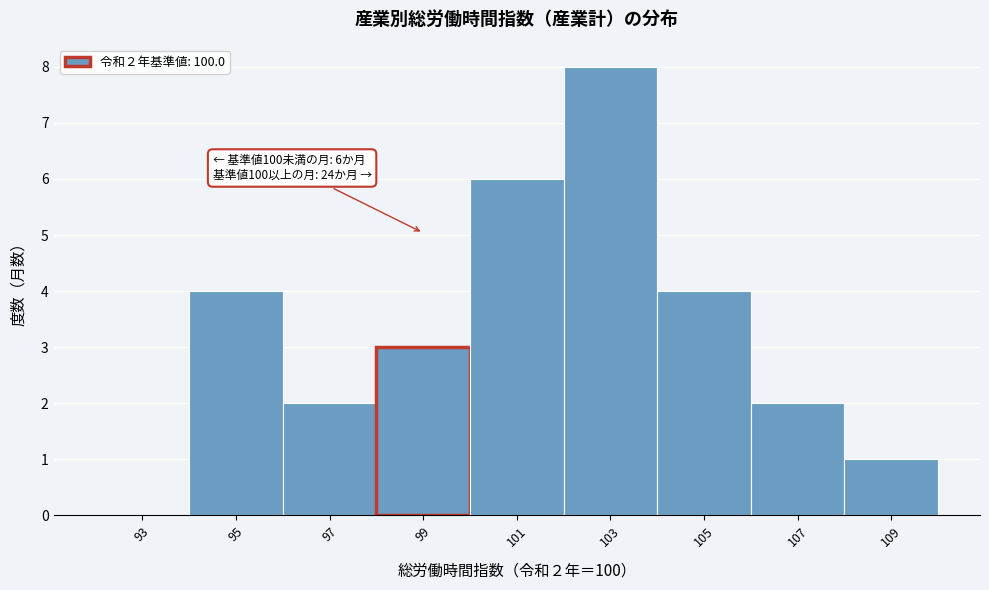

Reading left to right, what are all the values shown in this chart?

93=0	95=4	97=2	99=3	101=6	103=8	105=4	107=2	109=1